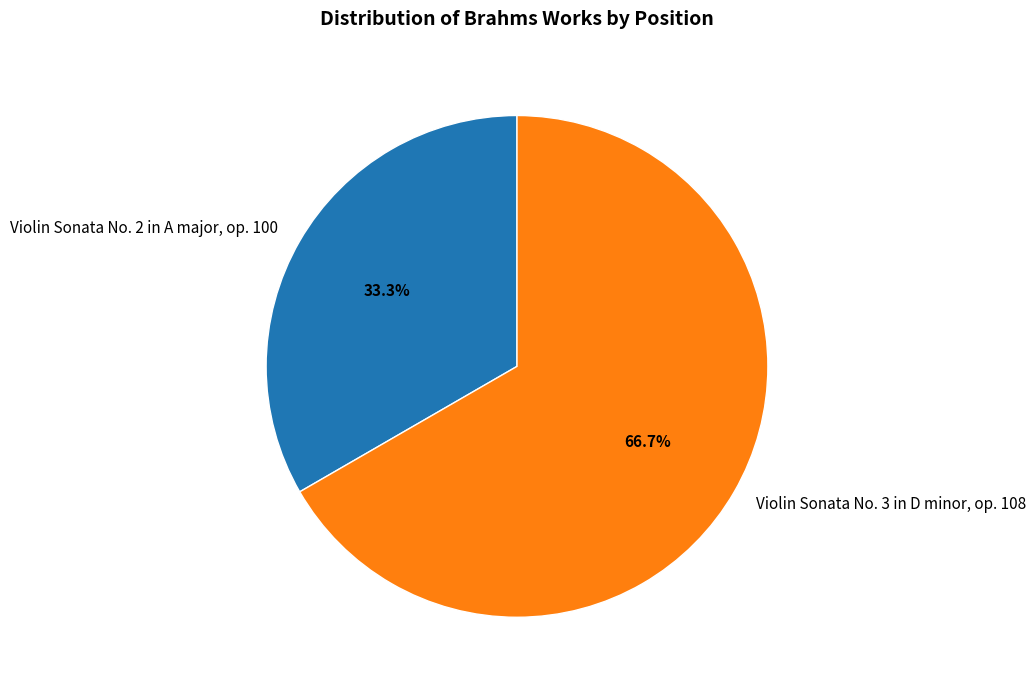

Which has a higher value, Violin Sonata No. 2 in A major, op. 100 or Violin Sonata No. 3 in D minor, op. 108?

Violin Sonata No. 3 in D minor, op. 108